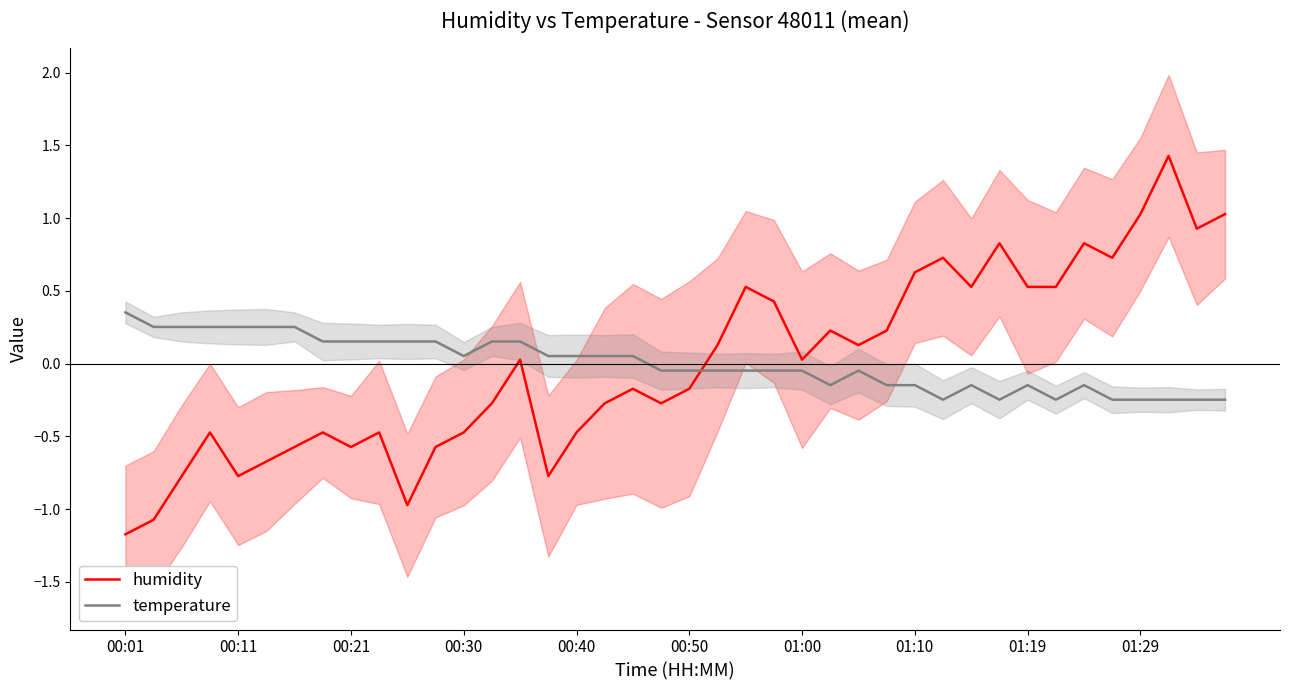

At which category does humidity reach its first local valley?

00:11